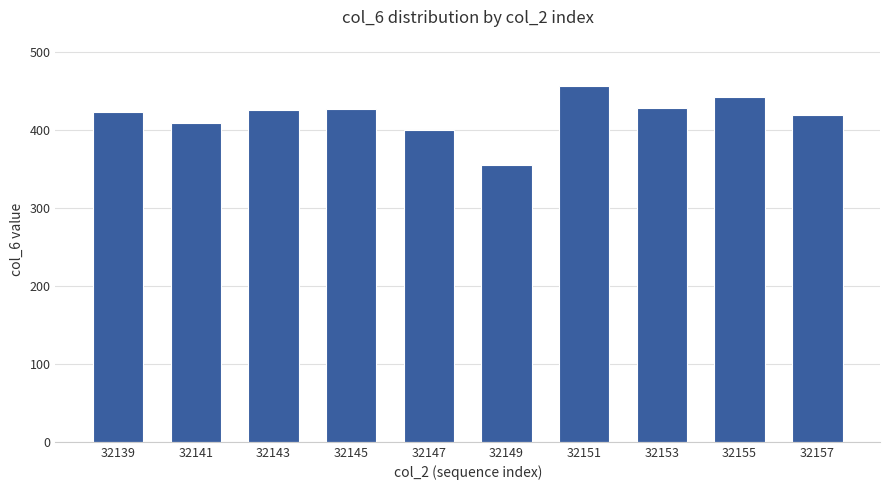

What is the approximate value at 32143, to the nearest 5?

425